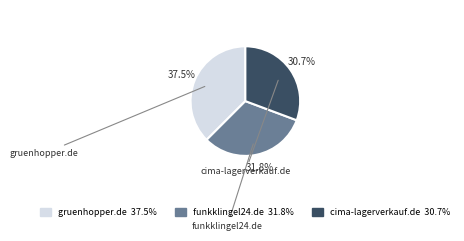

To the nearest percent, what percentage of the pie is cima-lagerverkauf.de?

31%